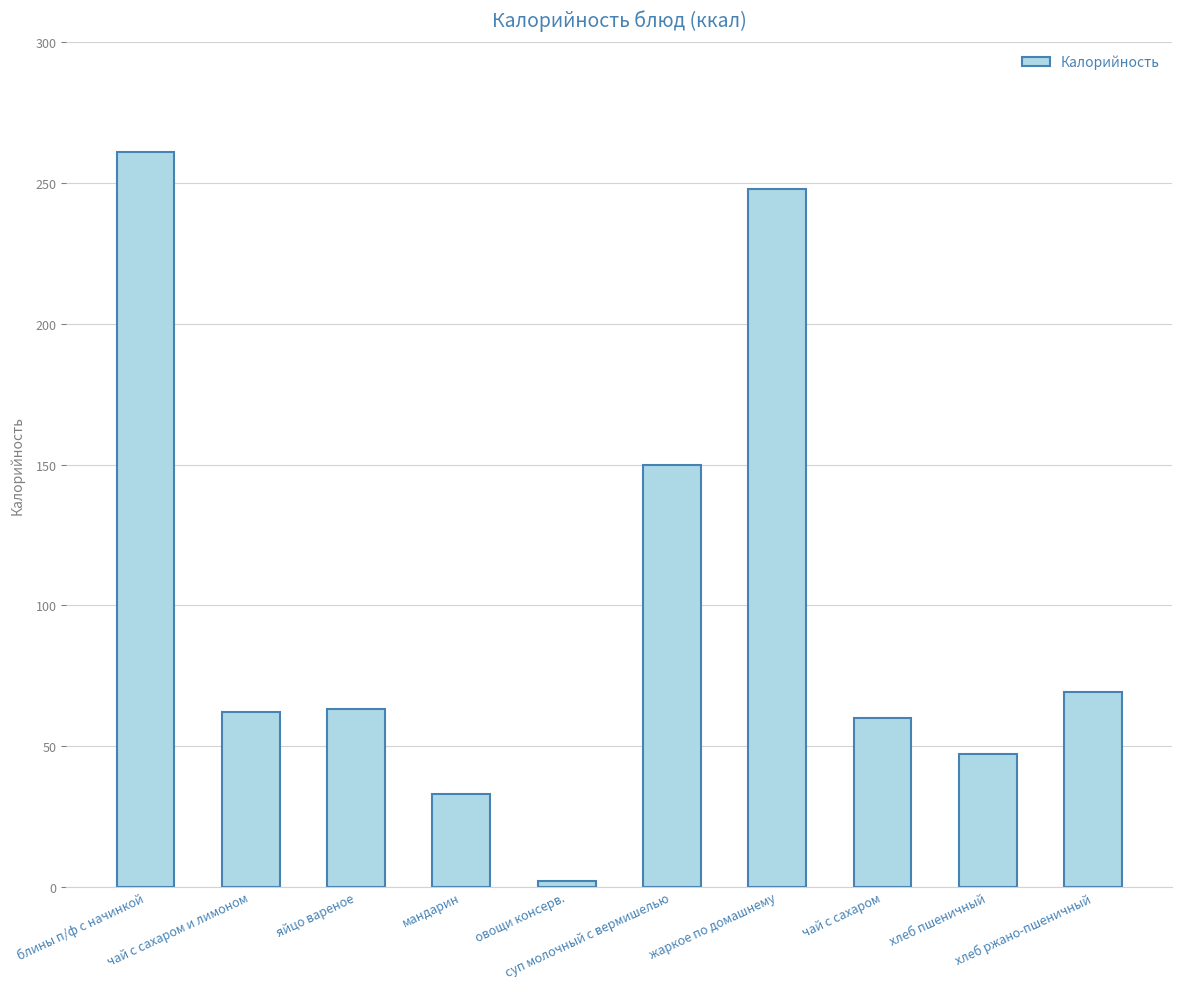

What is the difference between the second highest and minimum values?

246